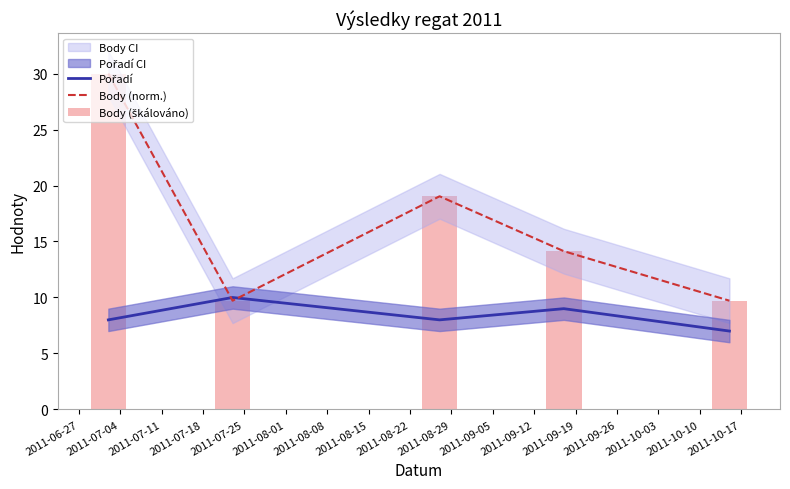

What is the highest value of the Body (norm.) series?

30.0